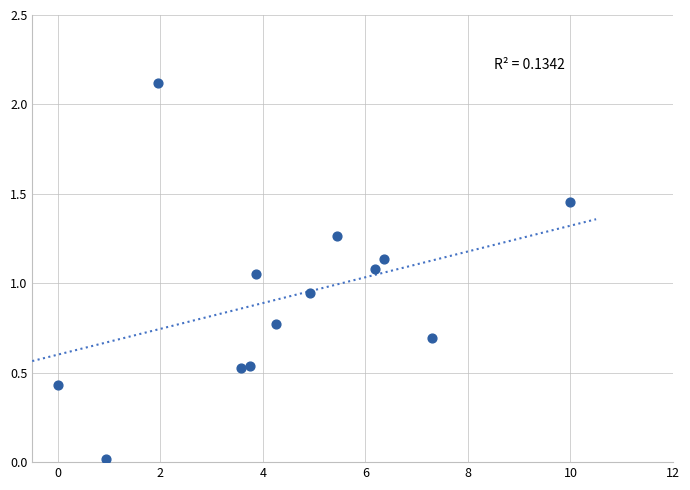

What is the range of X values (max minus min)?

10.0